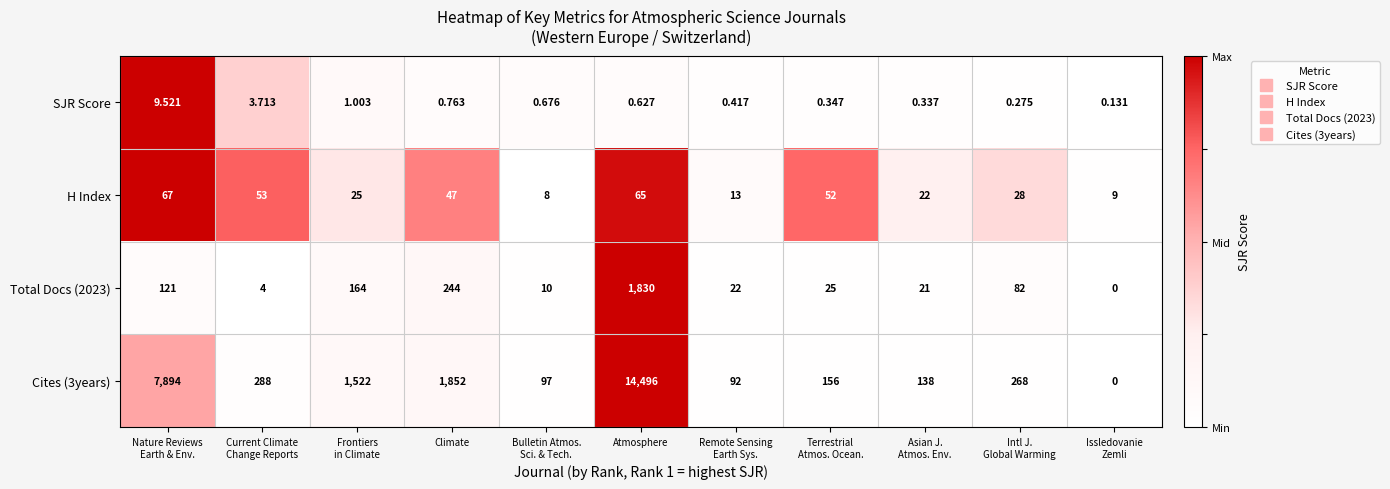

Which label corresponds to the smallest value in the chart?

Issledovanie
Zemli